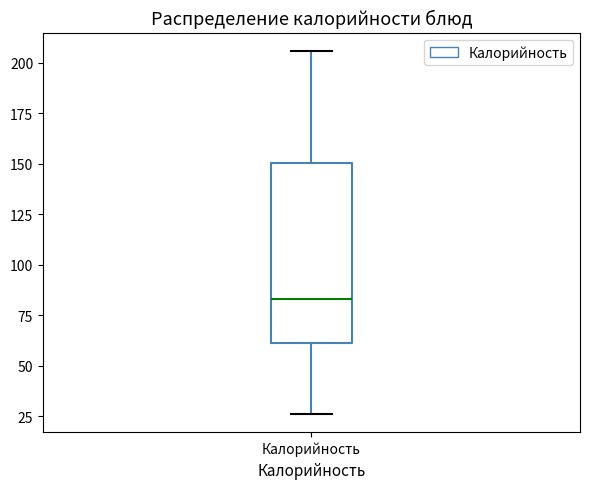

Transcribe this box plot: give where the median line is, the range the box spans, and where the two whiskers end, as read against the y-axis. The values are not printed on the chart, so give them approximately, as read against the axis.

median 85, box 60 to 150, whiskers 25 to 205